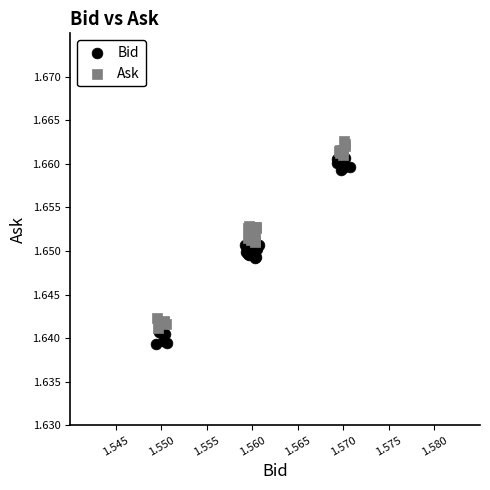

Which series reaches the minimum Y coordinate?

Bid